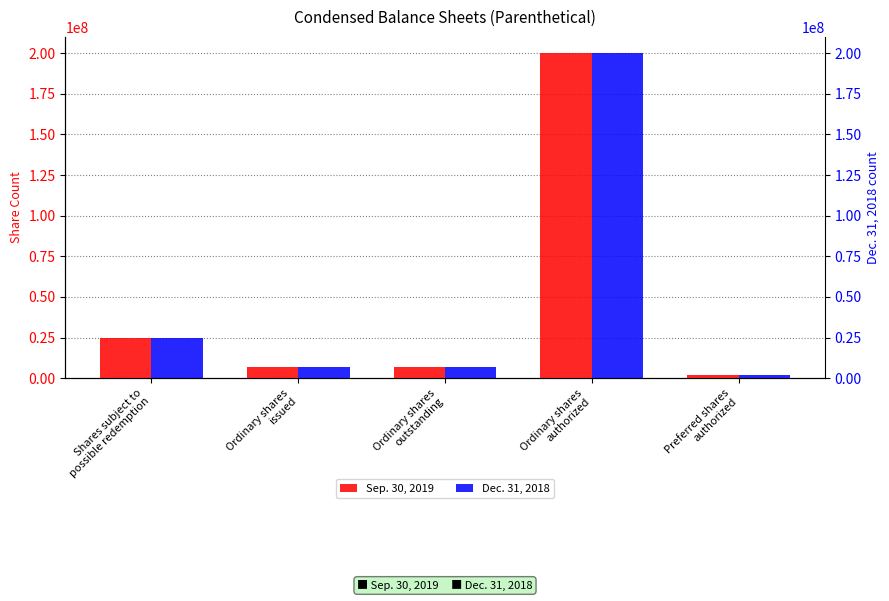

Which has a higher value, Shares subject to
possible redemption or Ordinary shares
authorized?

Ordinary shares
authorized